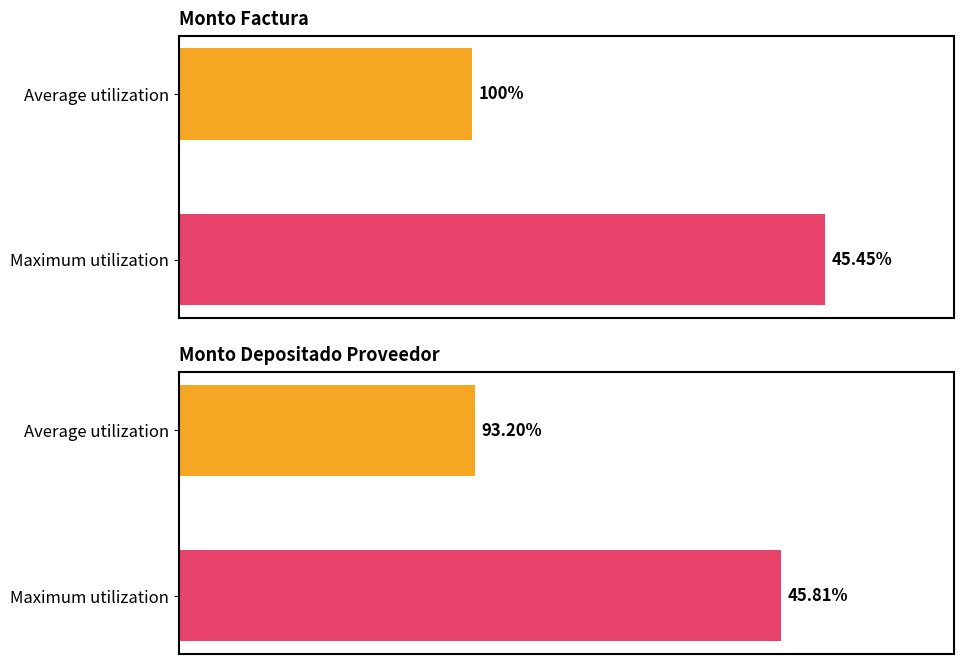

What is the lowest value of the monto_factura series?

45.5